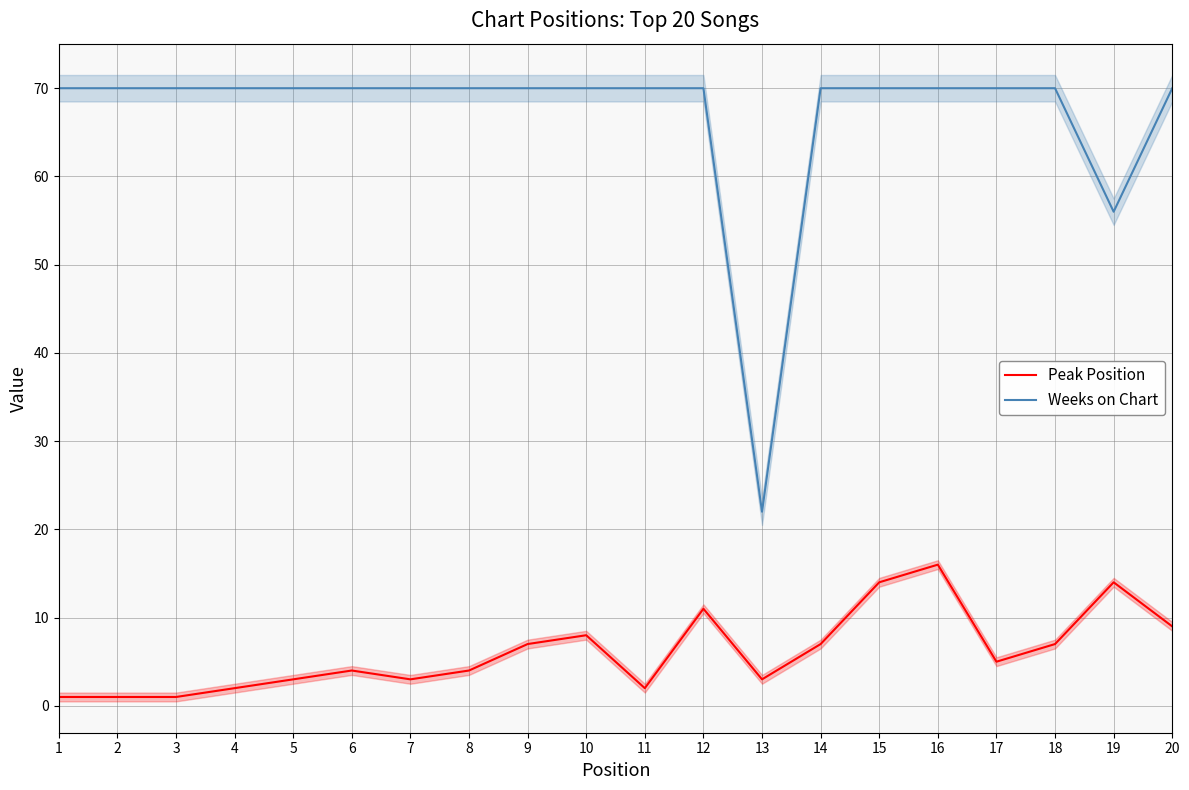

How many lines are shown in the chart?

2